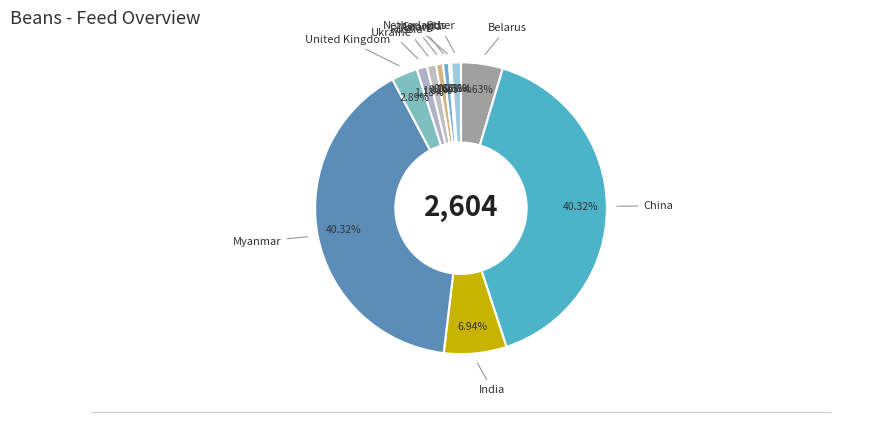

To the nearest percent, what is the difference between the largest and smallest slice percentages?

40%